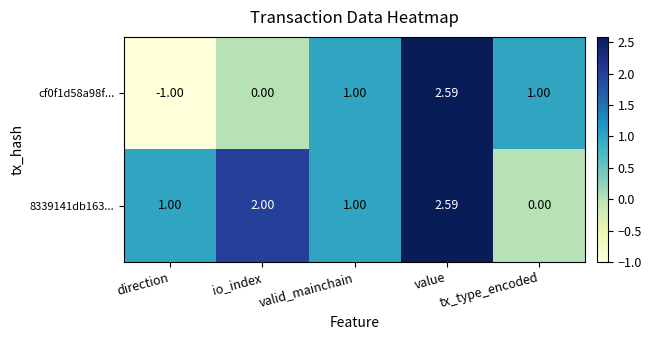

List the series in order of their overall mean, highest first.

8339141db163..., cf0f1d58a98f...